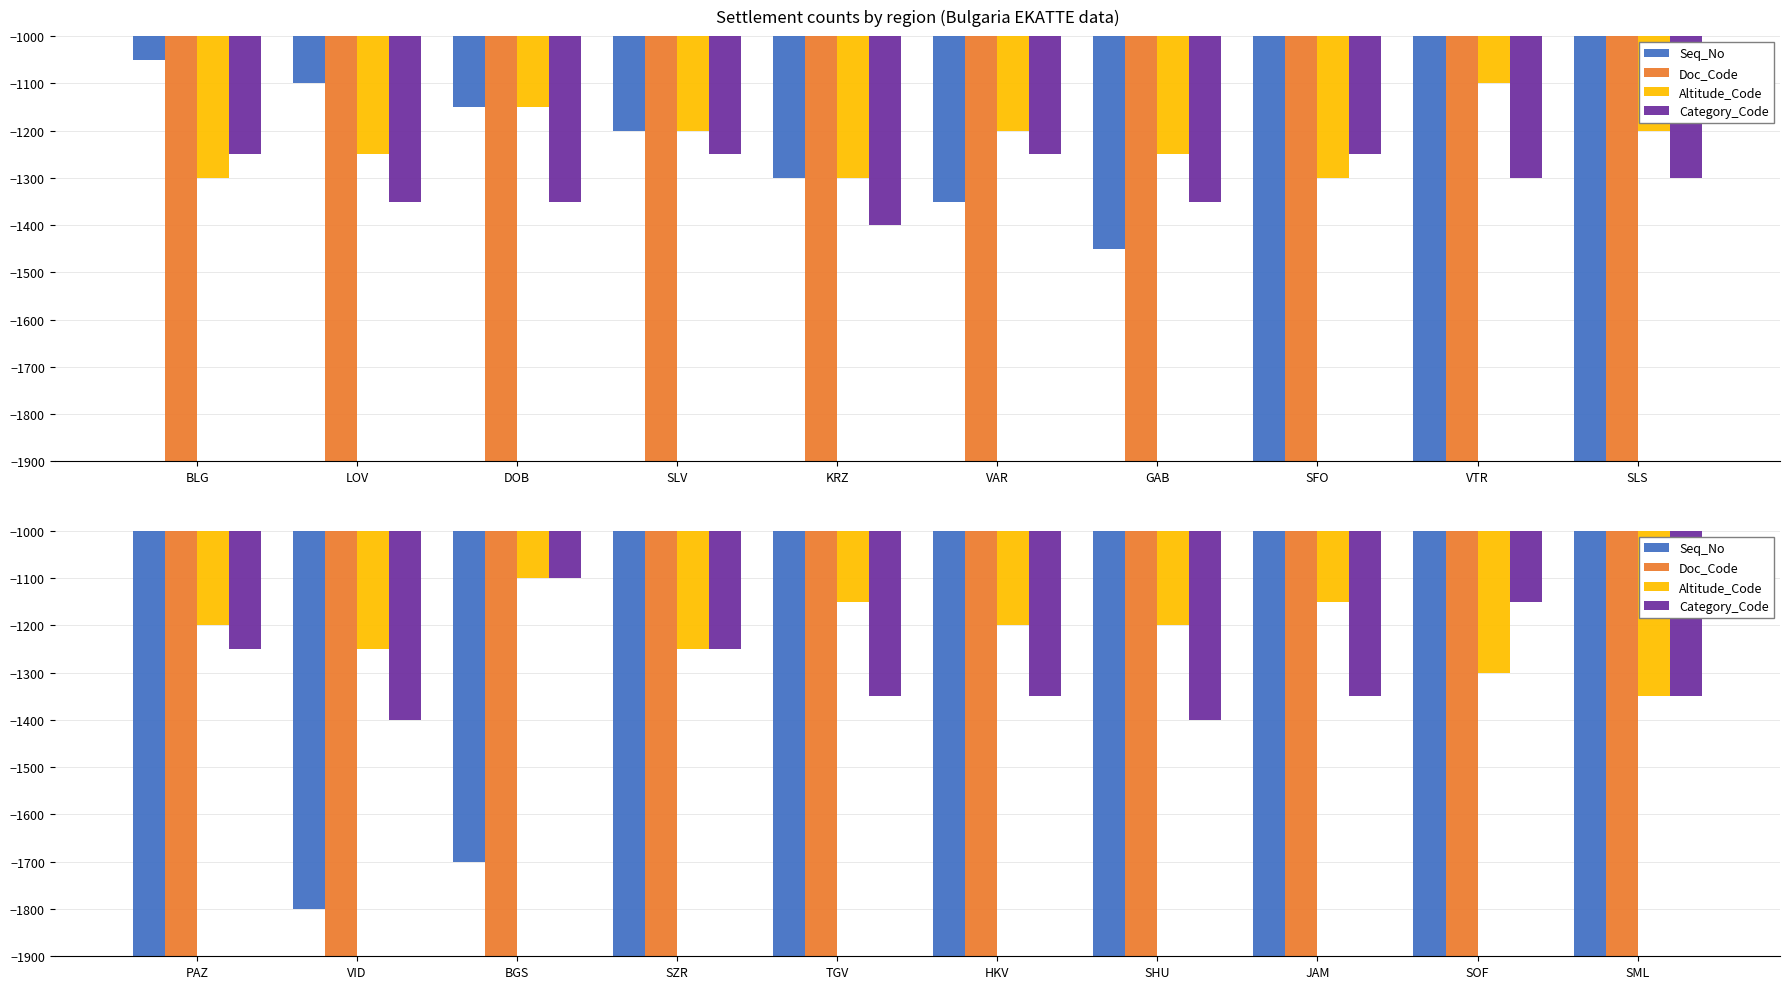

What is the difference between the maximum and minimum values in the Seq_No series?

1000